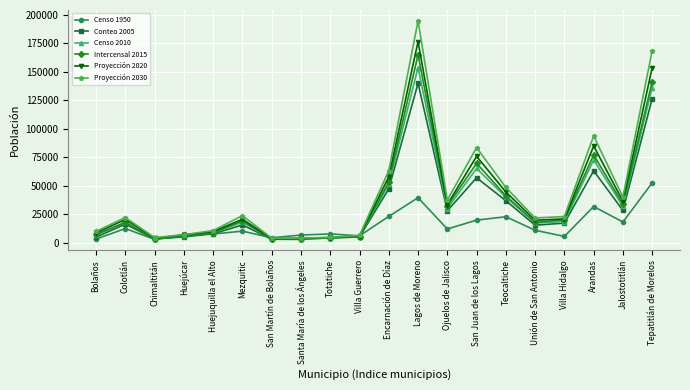

Which series has the largest total across all categories?

Proyección 2030